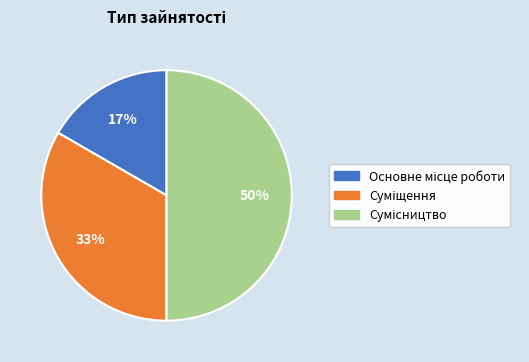

To the nearest percent, what is the average slice percentage?

33%